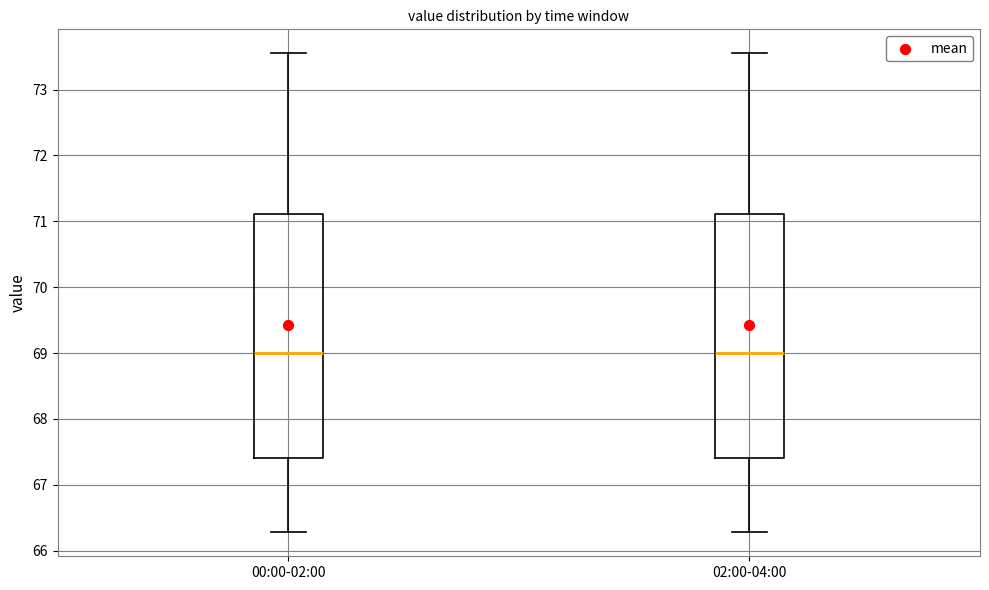

Where is the lower edge of the box for 00:00-02:00 on the y-axis? The values are not printed on the chart, so give them approximately, as read against the axis.

67.4